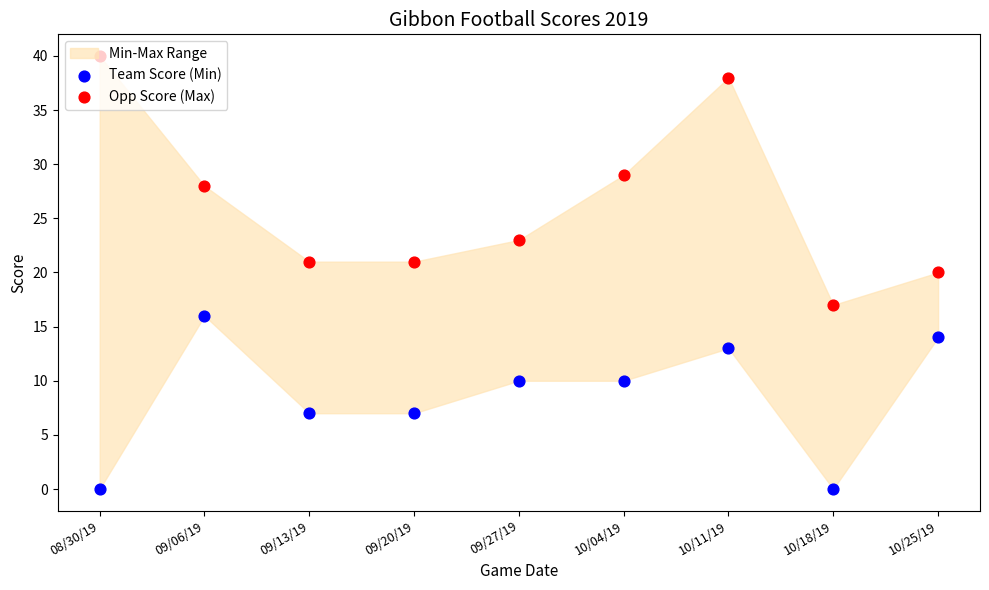

At how many categories does at least one series exceed 16?

9